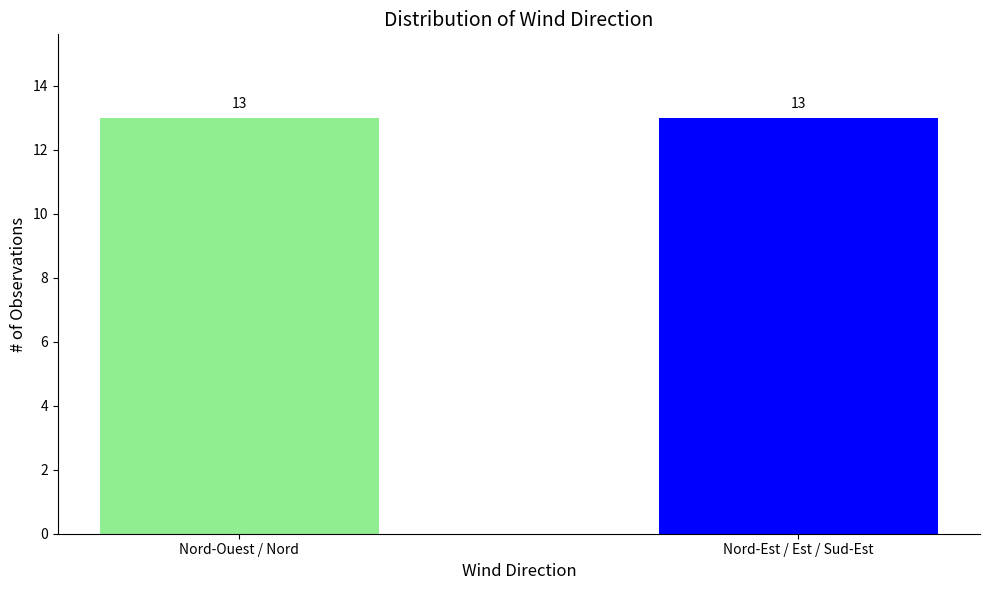

The chart shows a value of 6.8 at 05:00. True or false?

False